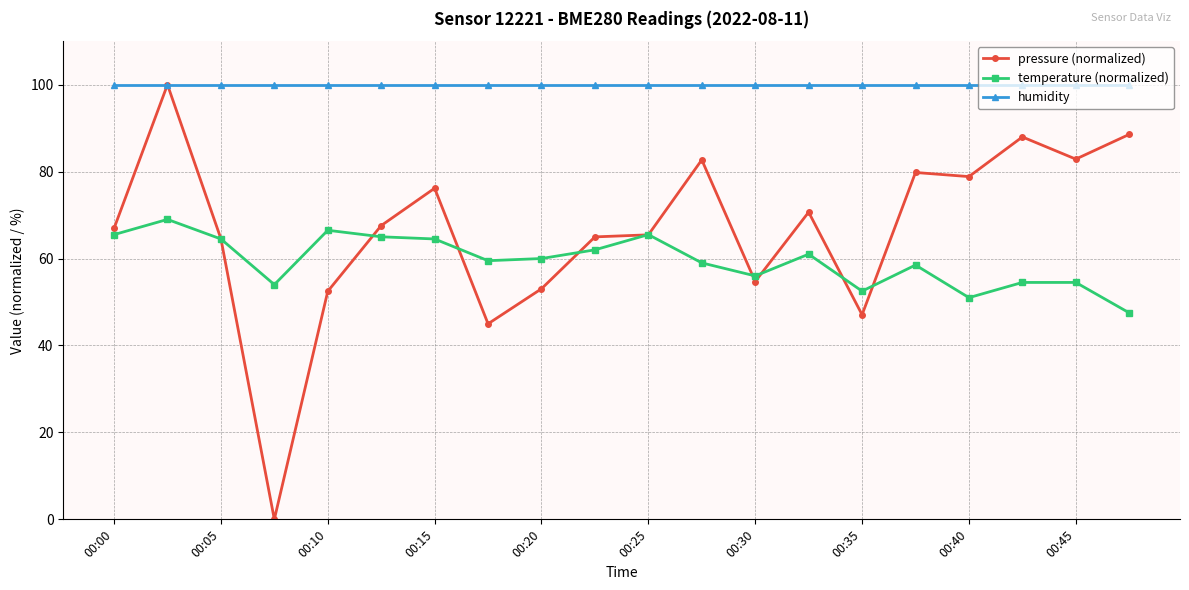

What is the value of the pressure (normalized) point at the 10th from the left?

65.0